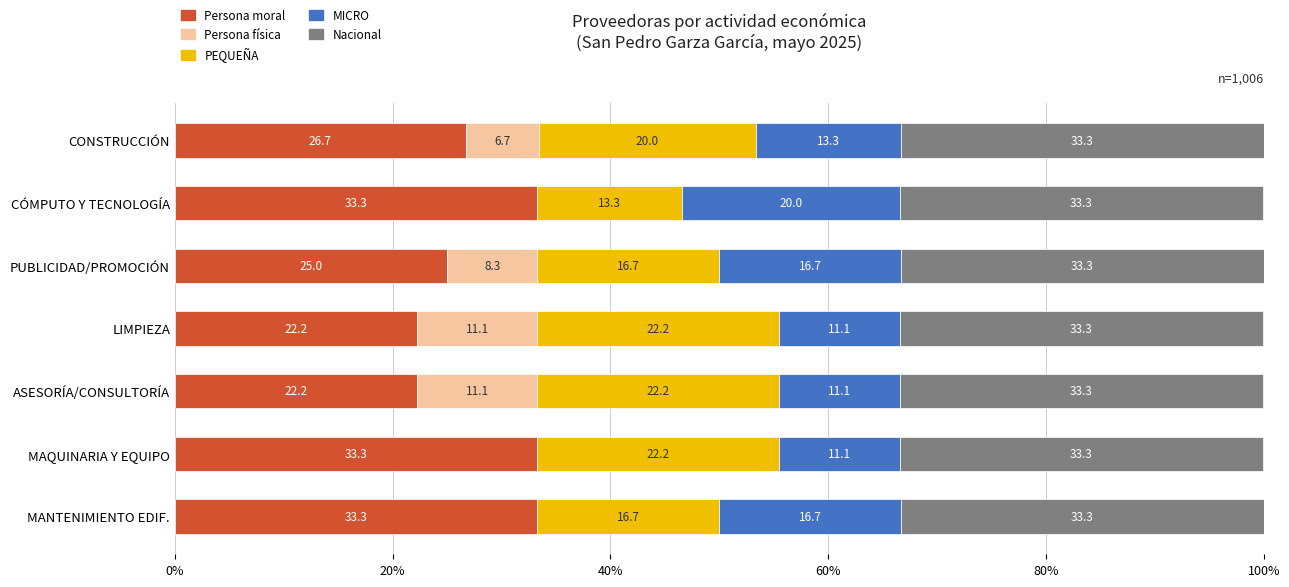

At which label is Persona moral closest to 27?

CONSTRUCCIÓN